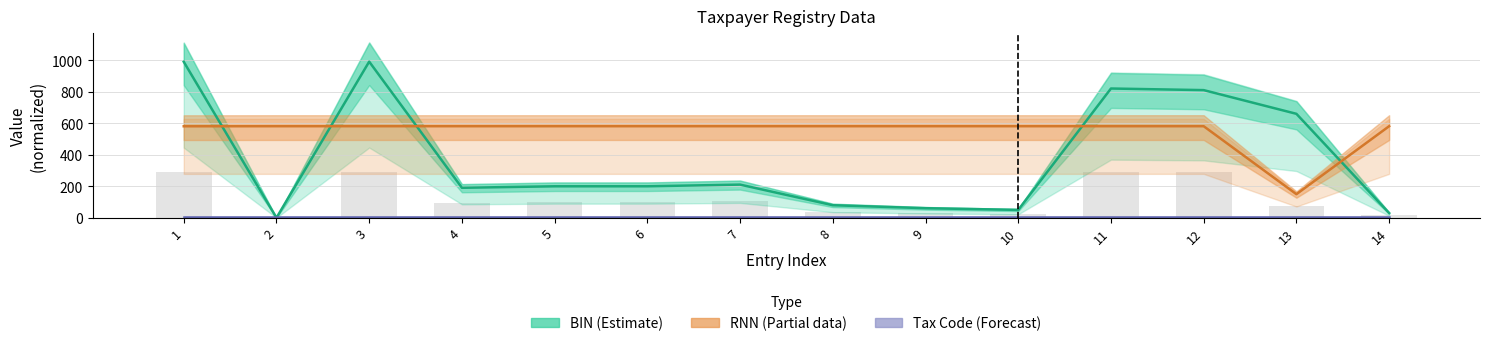

What is the difference between the BIN (Estimate) values at 2 and 10?

49.9